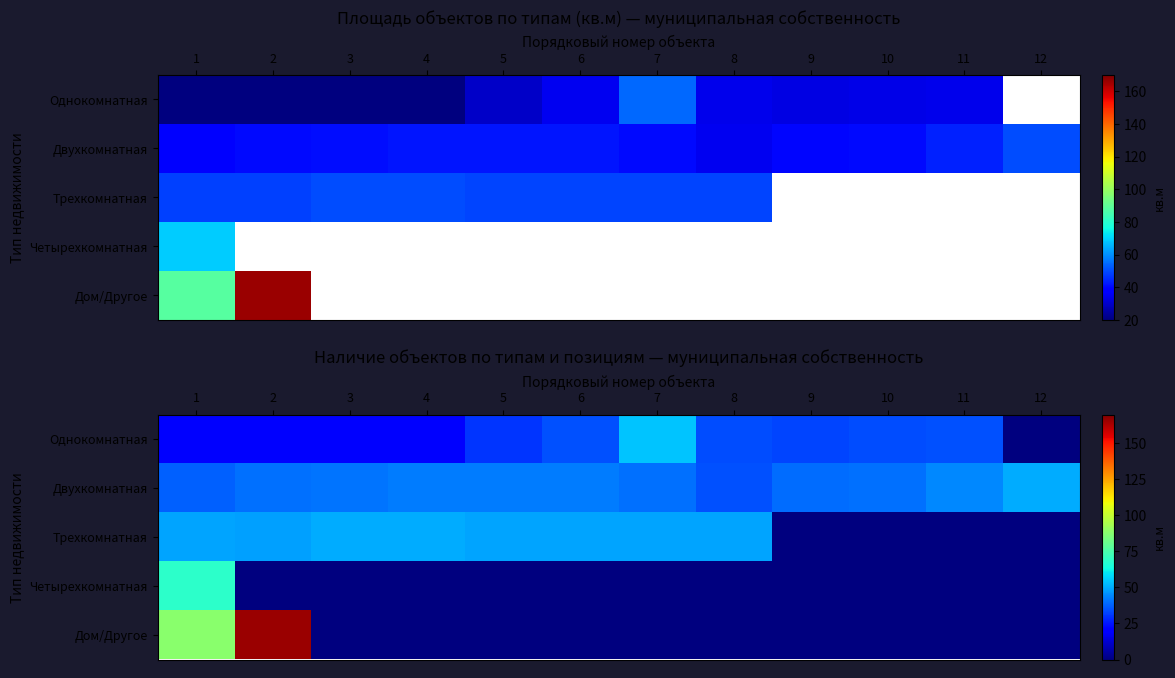

The value of Двухкомнатная at 9 is 26.7. True or false?

False